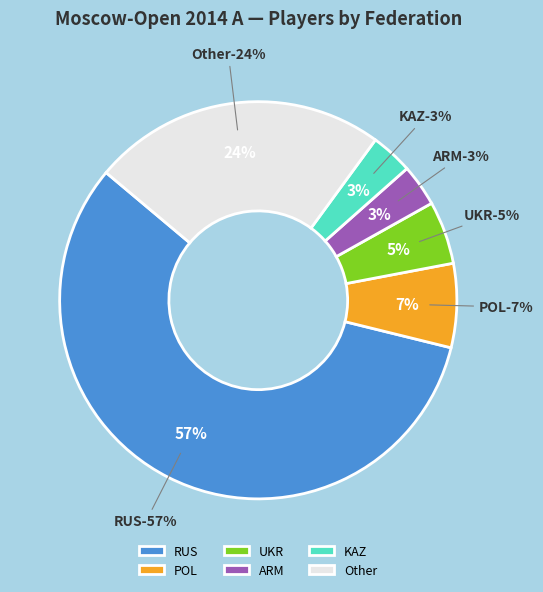

To the nearest percent, what is the difference between the largest and smallest slice percentages?

54%